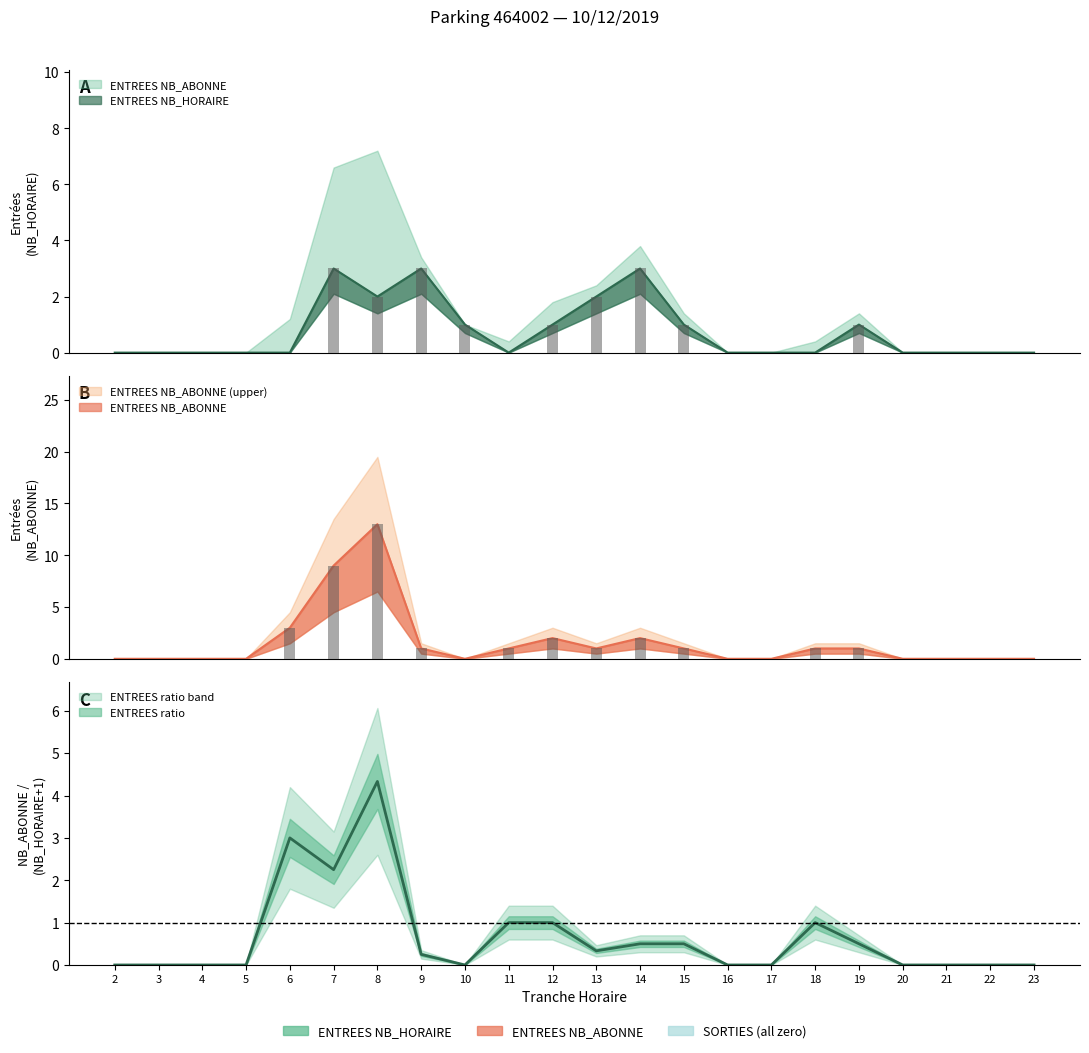

Does the chart contain any negative values?

No